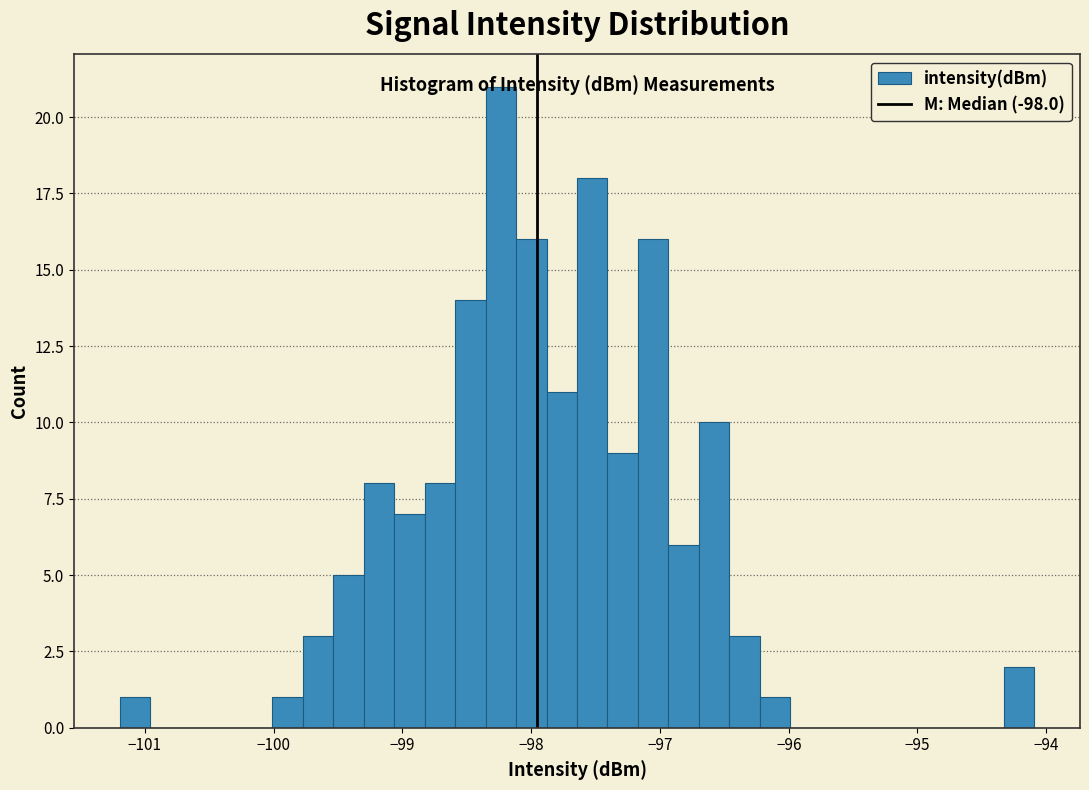

Read against the x-axis, roughly where is the centre of the tallest bar?

-98.2